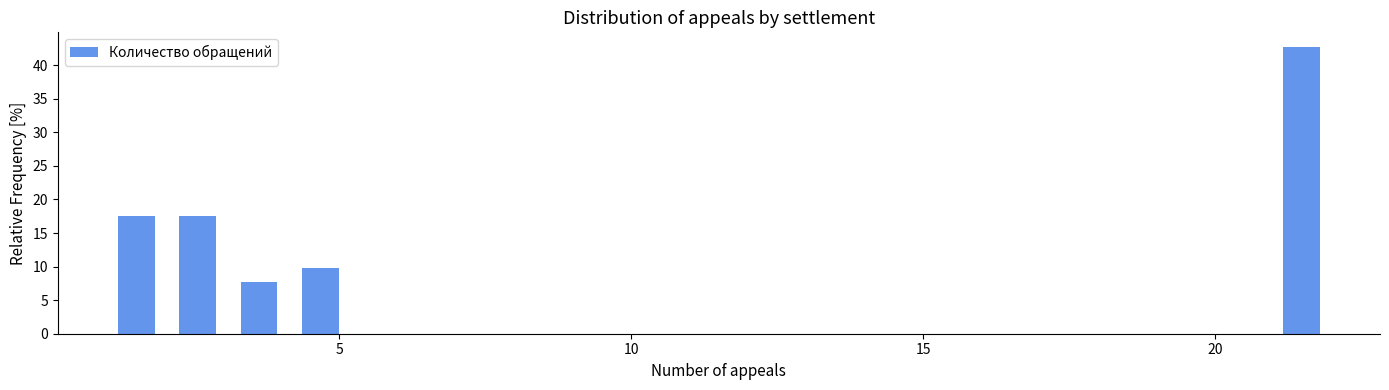

Around what value on the x-axis is the tallest bar? Give the approximate position of its centre, as read against the axis.

21.5